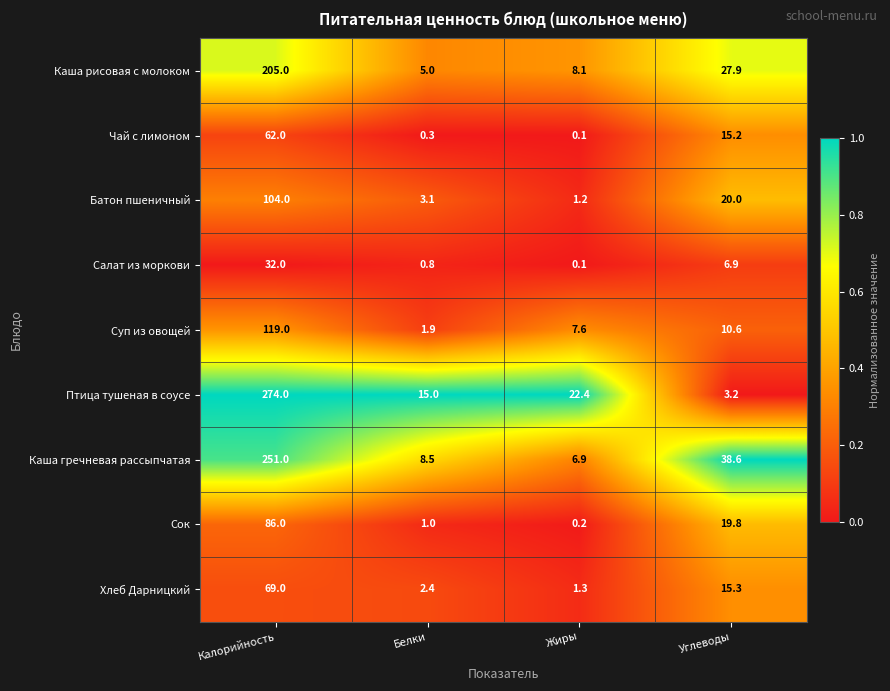

At which category is the sum across all series the highest?

Калорийность